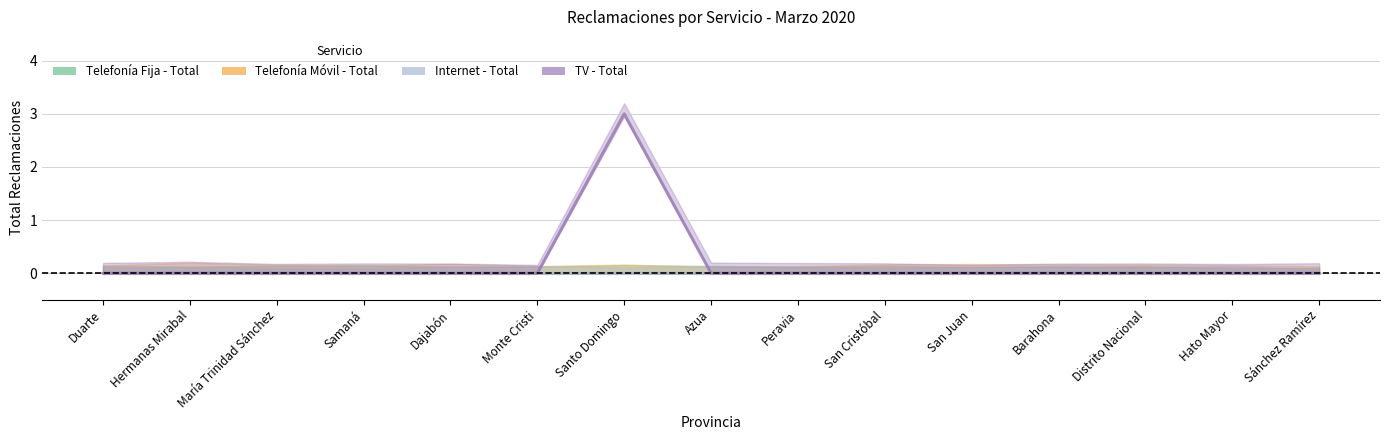

List the series in order of their peak value, highest first.

TV - Total, Telefonía Fija - Total, Telefonía Móvil - Total, Internet - Total